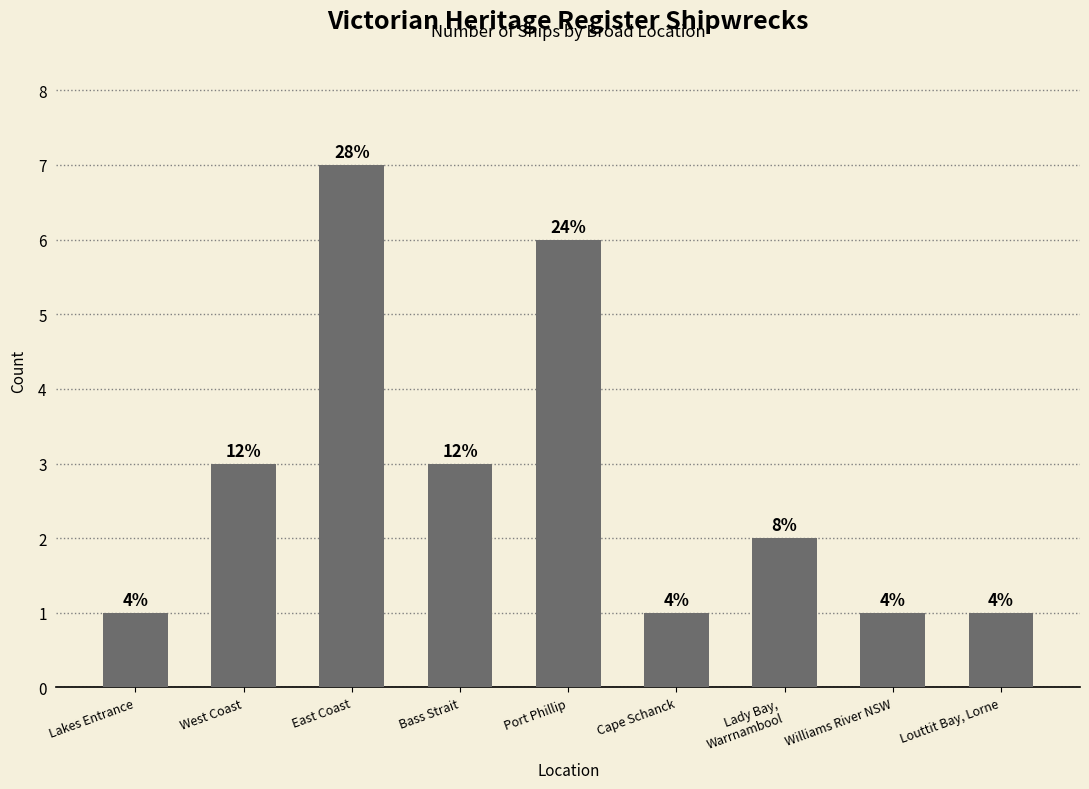

What is the smallest value displayed?

1